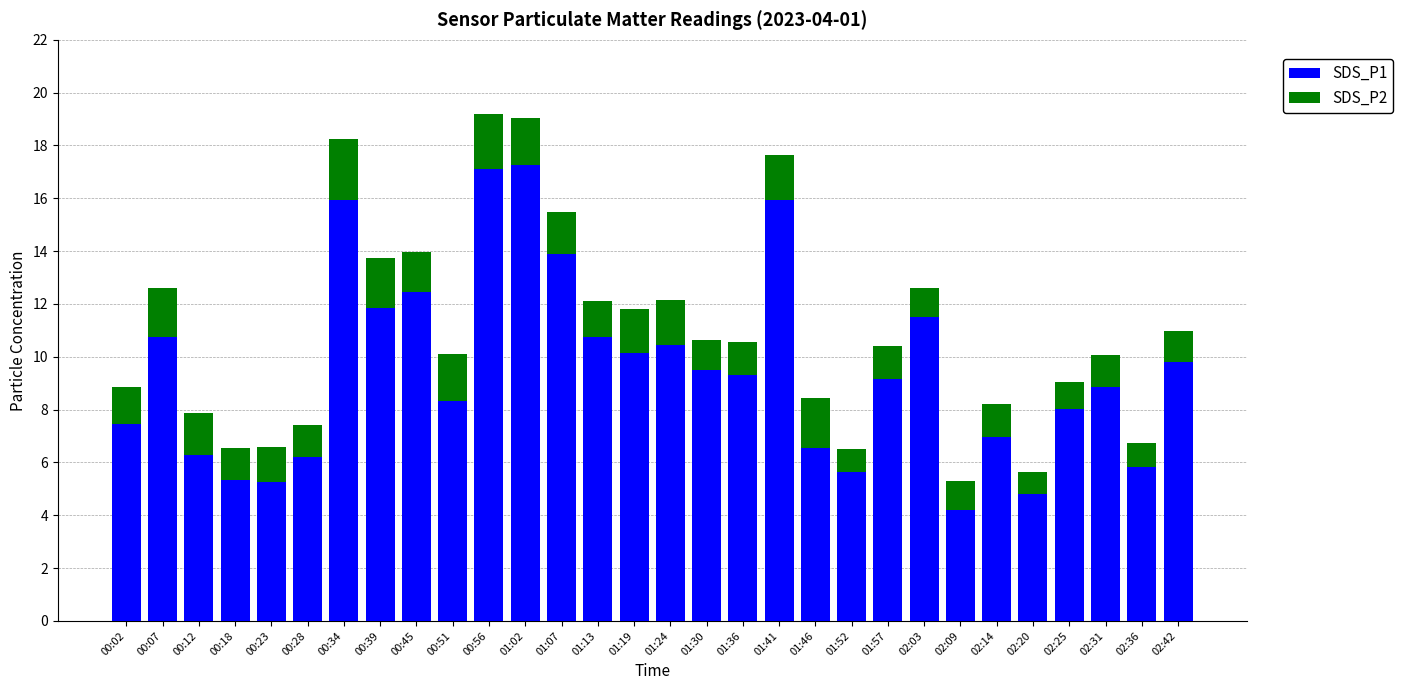

What is the total value across all series at 02:36?

6.7